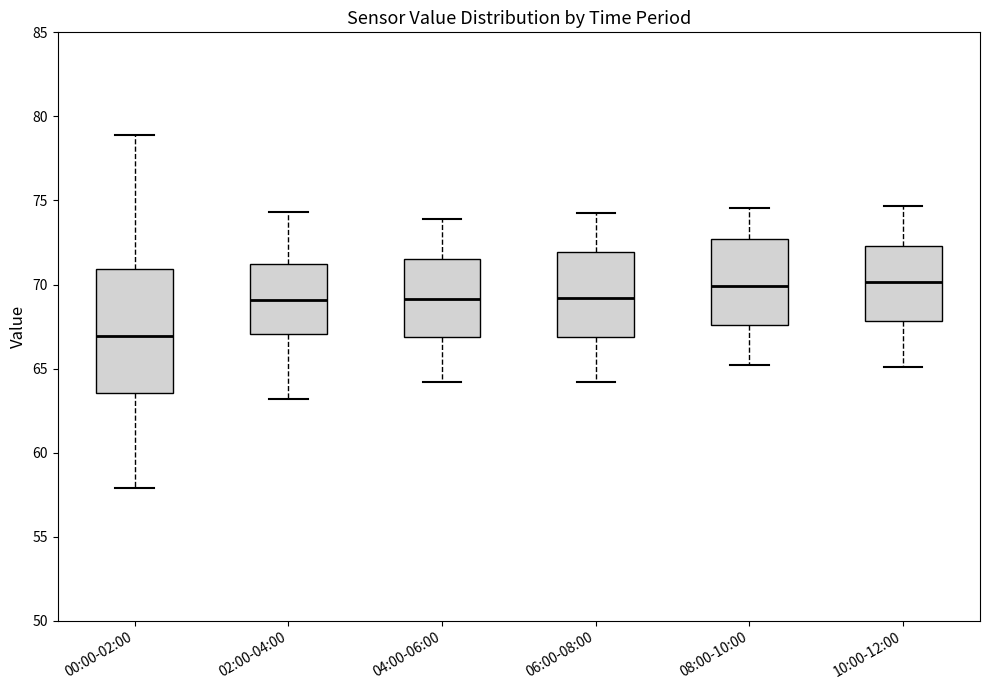

Reading left to right, transcribe this box plot: for each box, give where its median line is, the range the box spans, and where its two whiskers end, as read against the y-axis. The values are not printed on the chart, so give them approximately, as read against the axis.

00:00-02:00: median 67.0, box 63.5 to 71.0, whiskers 58.0 to 79.0
02:00-04:00: median 69.0, box 67.0 to 71.5, whiskers 63.0 to 74.5
04:00-06:00: median 69.0, box 67.0 to 71.5, whiskers 64.0 to 74.0
06:00-08:00: median 69.0, box 67.0 to 72.0, whiskers 64.0 to 74.0
08:00-10:00: median 70.0, box 67.5 to 72.5, whiskers 65.0 to 74.5
10:00-12:00: median 70.0, box 68.0 to 72.5, whiskers 65.0 to 74.5